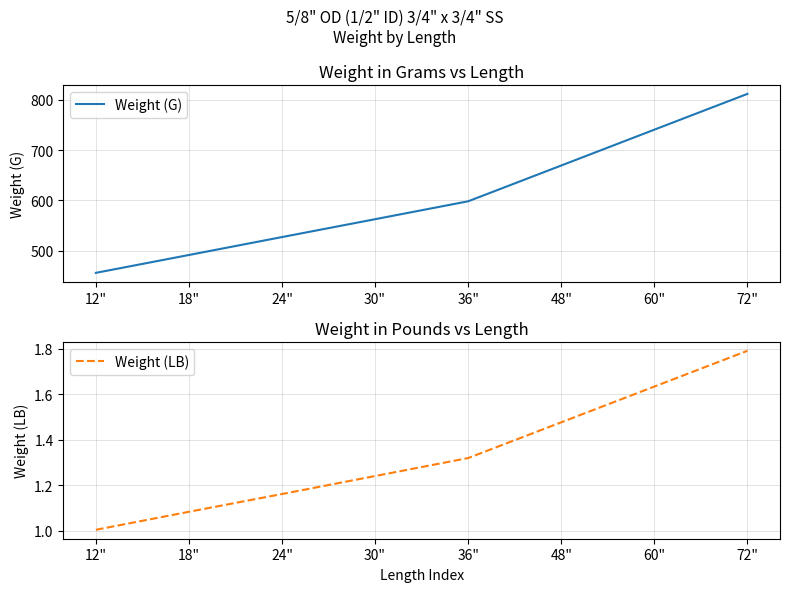

Which label corresponds to the largest value in the chart?

72"